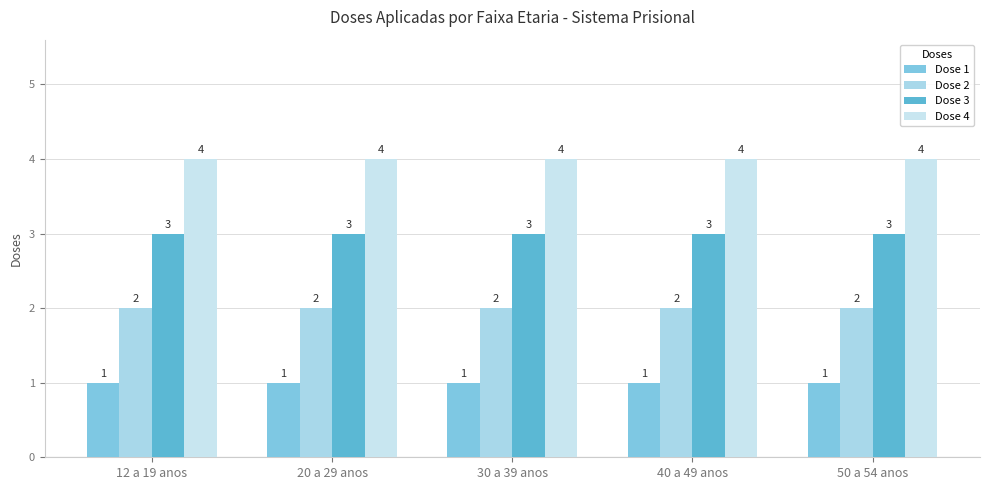

Is the value of Dose 1 at 30 a 39 anos greater than the value of Dose 3 at 50 a 54 anos?

No